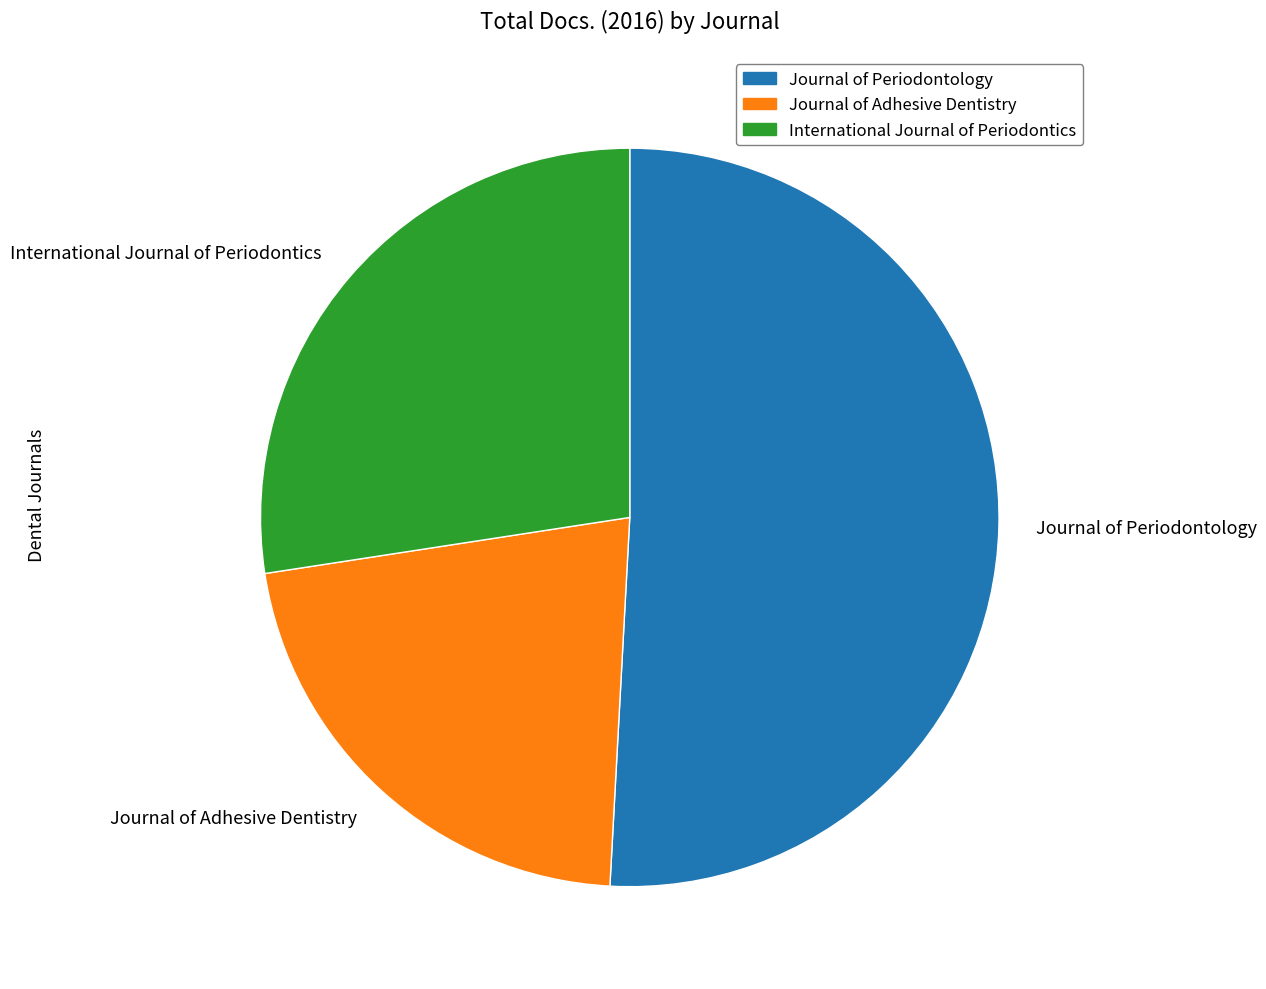

Is it true that Journal of Adhesive Dentistry is 34% of the pie?

False